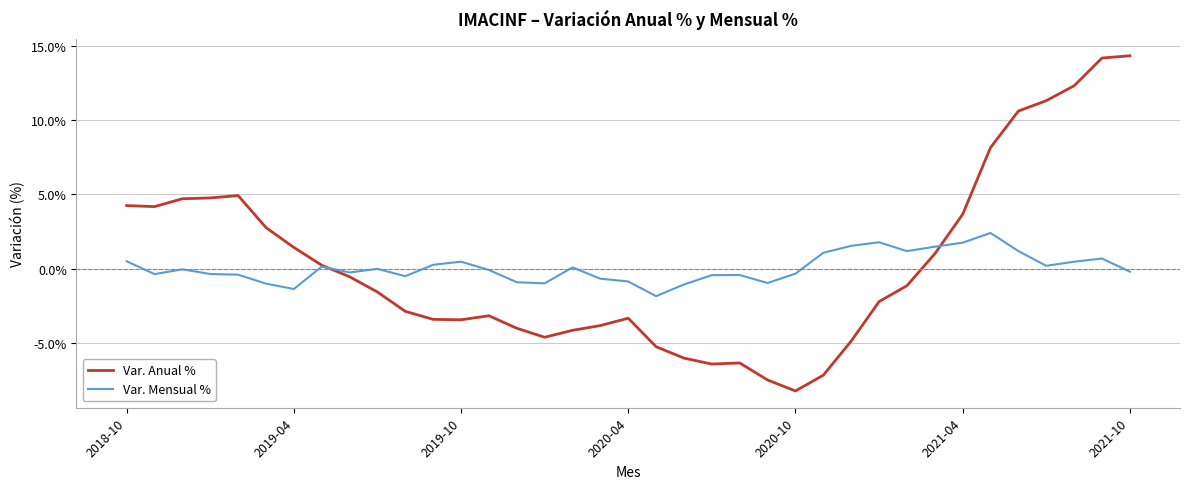

What is the highest value of the Var. Mensual % series?

2.4